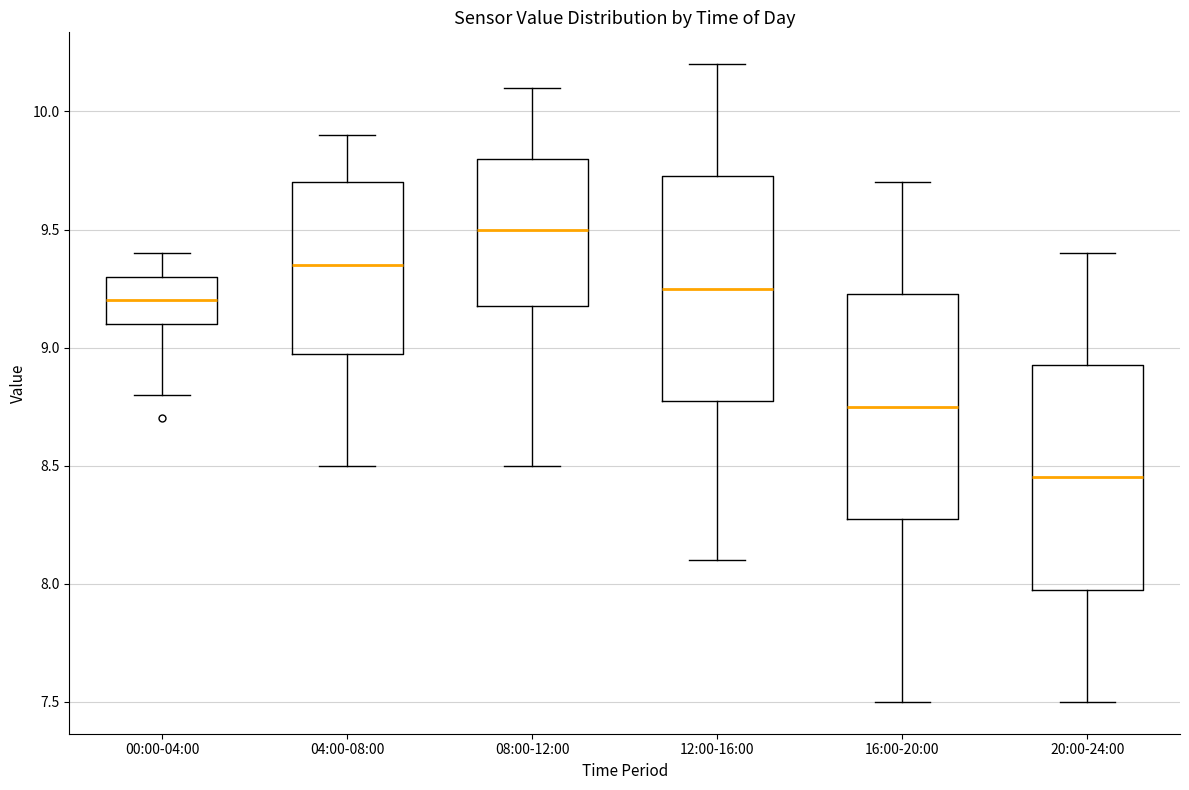

Which box has the highest median line?

08:00-12:00